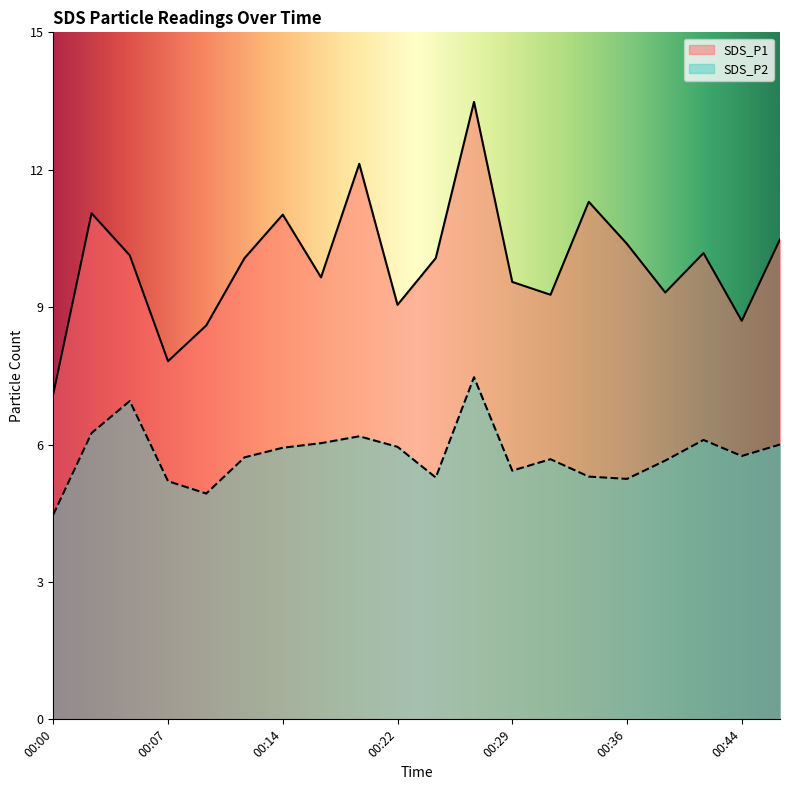

Does the chart display data point markers on the line(s)?

No